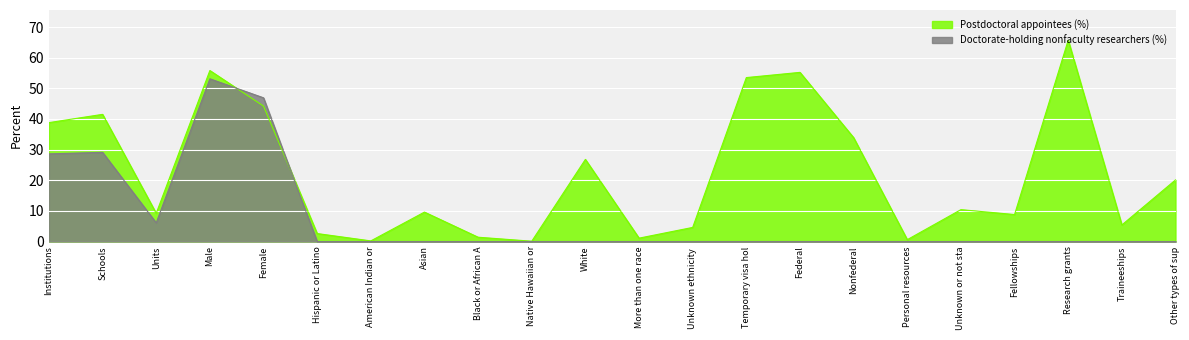

What is the average value of the Postdoctoral appointees (%) series?

22.2